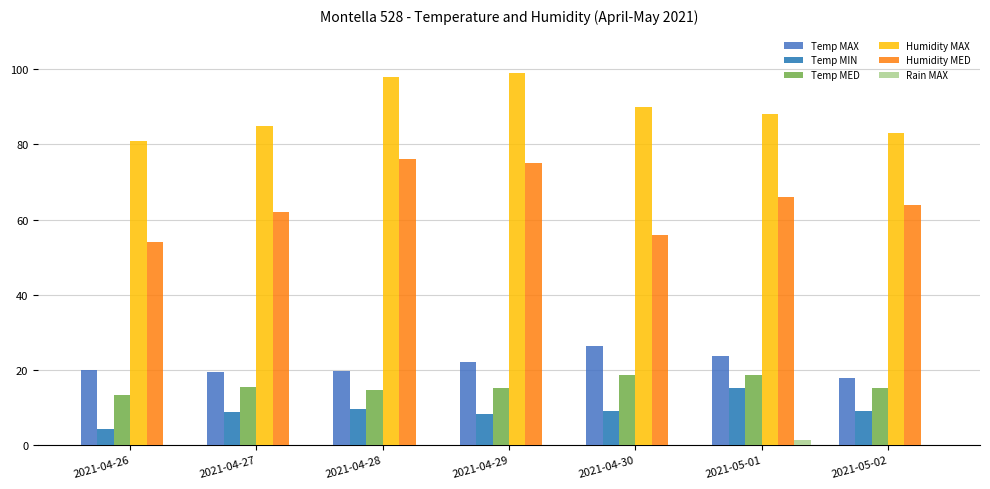

Which series changed the most between 2021-04-29 and 2021-05-02?

Humidity MAX